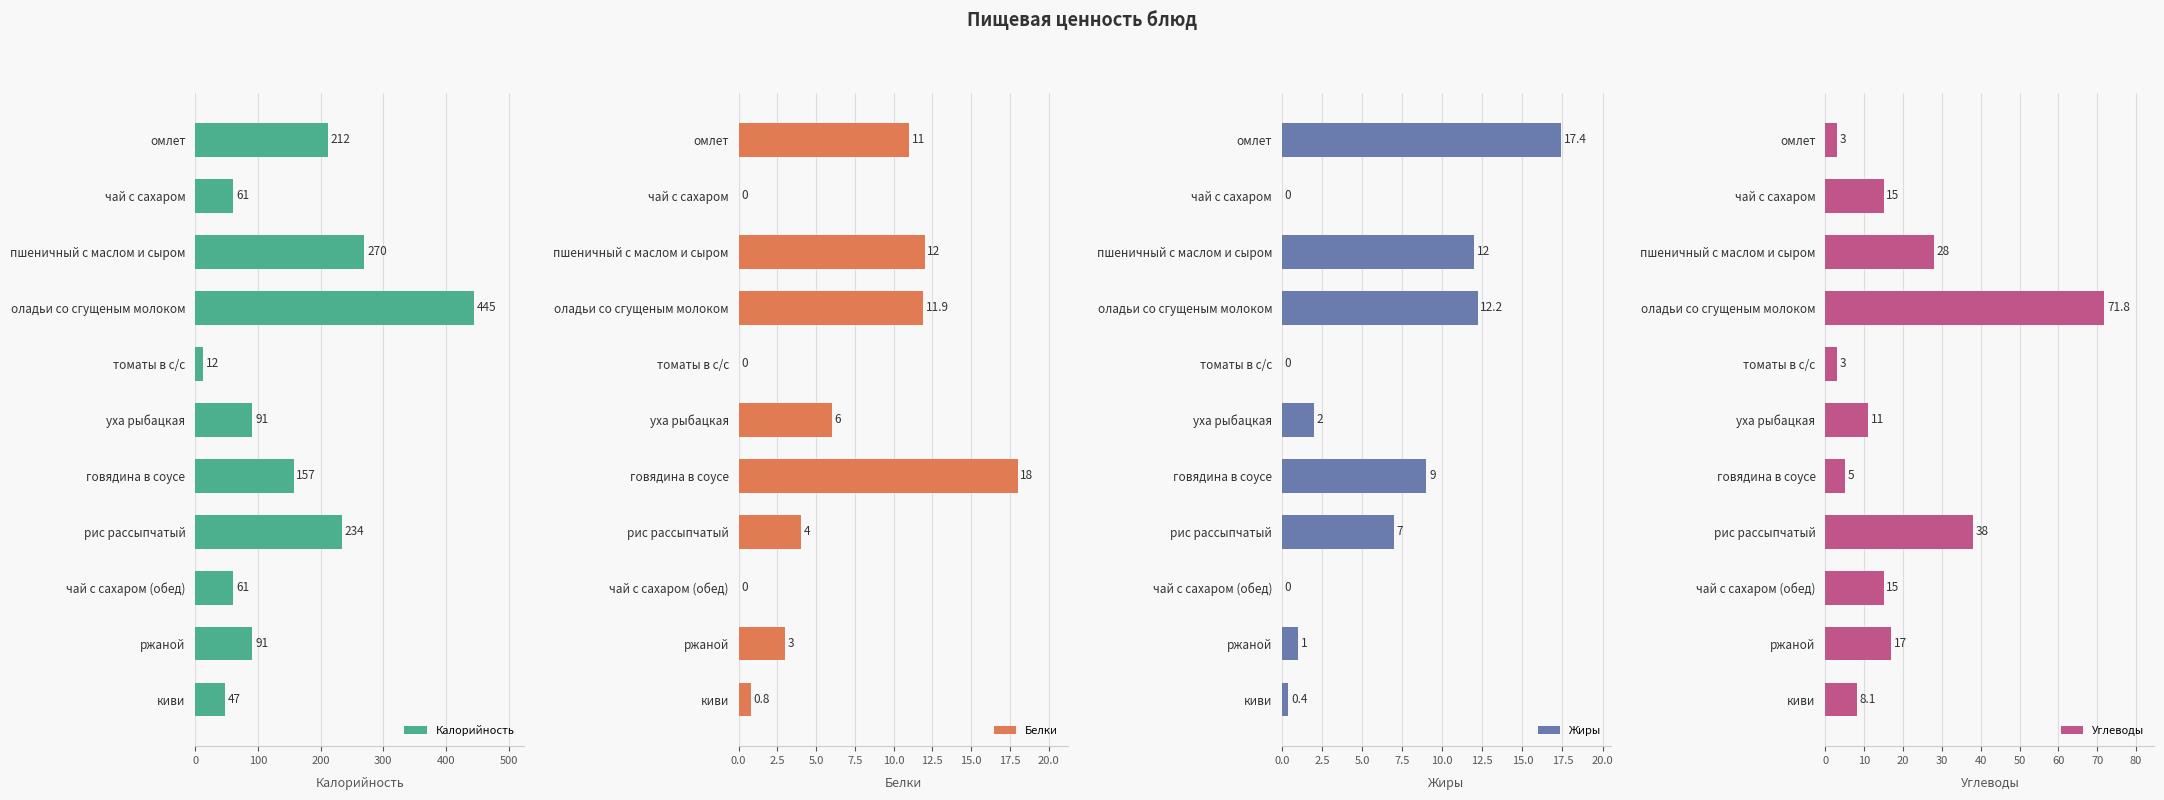

What is the maximum value for Углеводы?

71.8